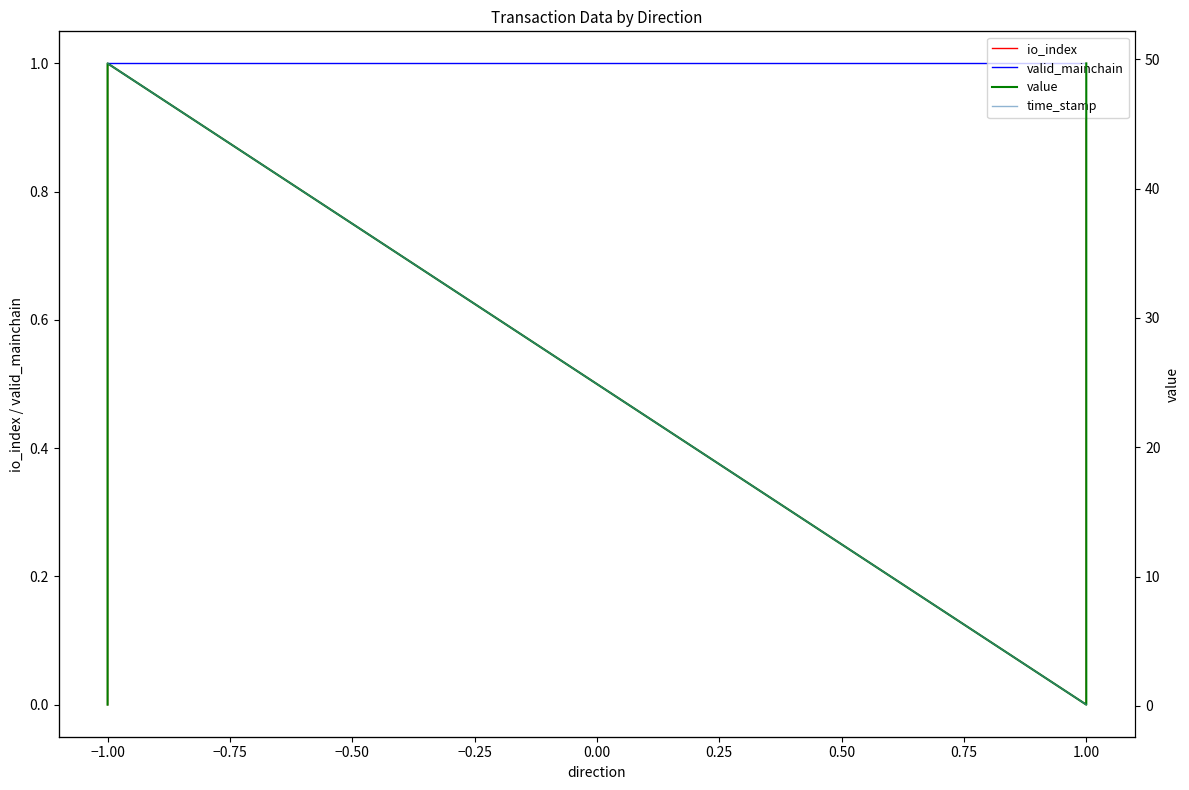

True or false: value has more than 2 points higher than both neighbors.

False